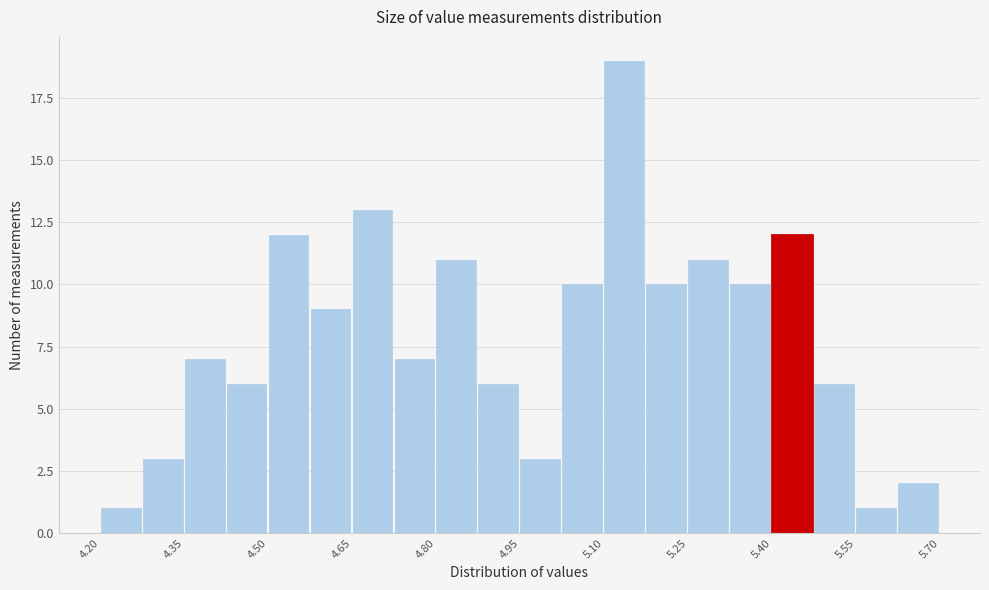

Read against the x-axis, roughly where is the centre of the tallest bar?

5.14